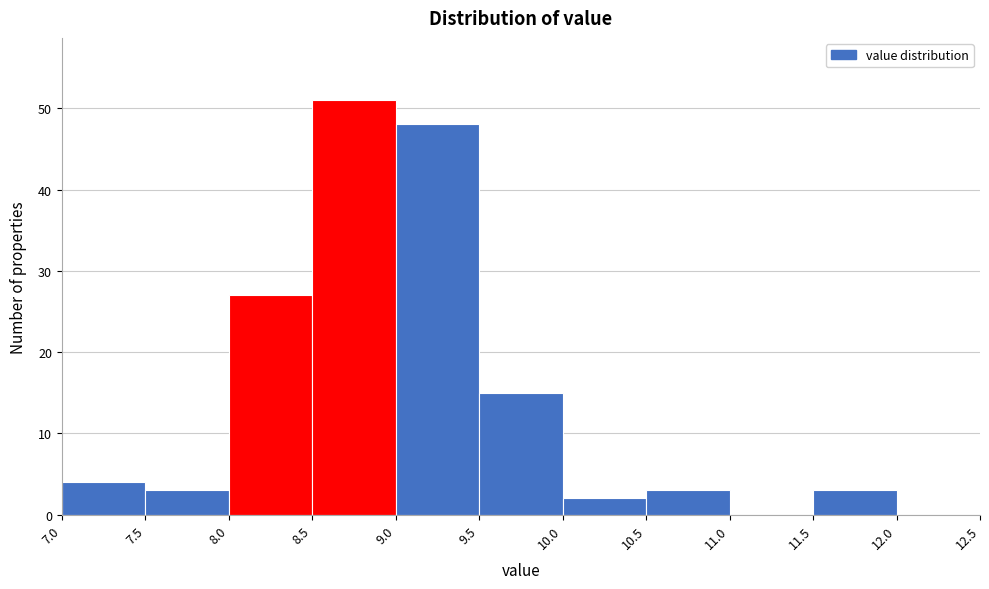

Reading left to right, list every bar in this chart as the range it spans on the x-axis followed by its height. The values are not printed on the chart, so give them approximately, as read against the axis.

7.0 to 7.5: 4
7.5 to 8.0: 3
8.0 to 8.5: 27
8.5 to 9.0: 51
9.0 to 9.5: 48
9.5 to 10.0: 15
10.0 to 10.5: 2
10.5 to 11.0: 3
11.0 to 11.5: 0
11.5 to 12.0: 3
12.0 to 12.5: 0